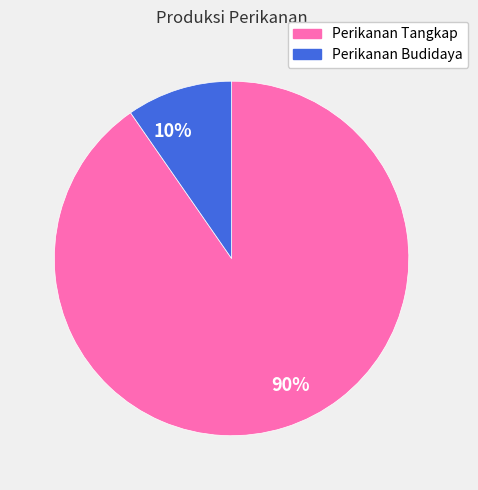

How many slices are in this pie chart?

2